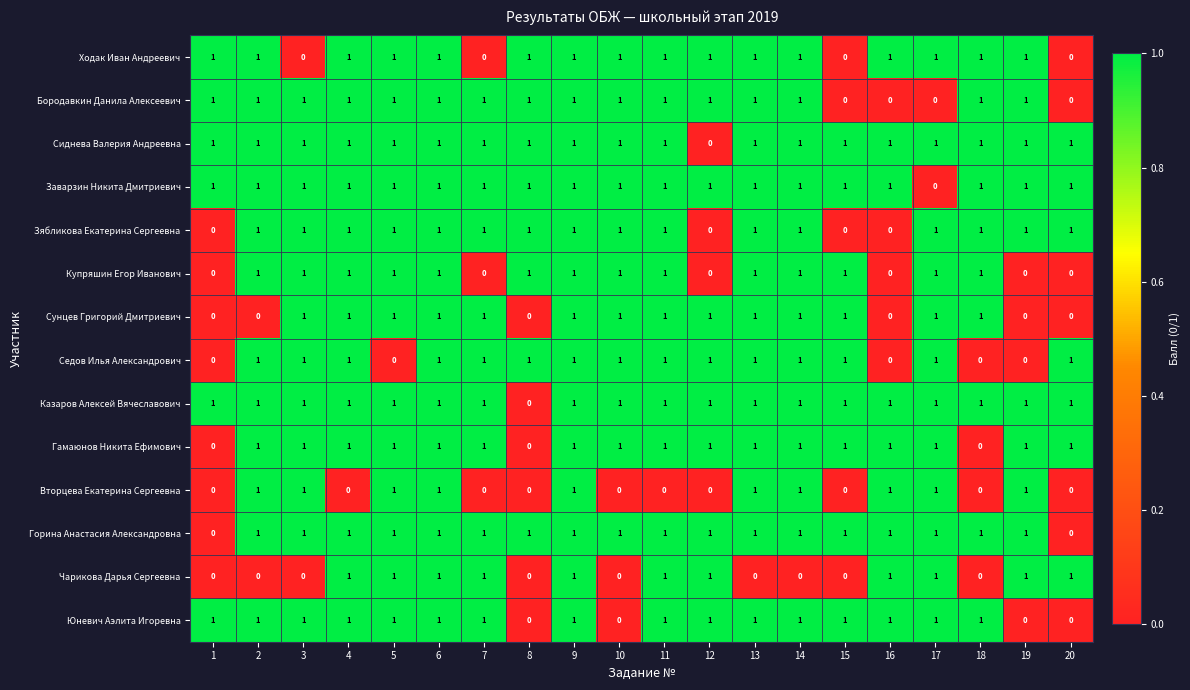

What is the spread (max minus min) of values at 12?

1